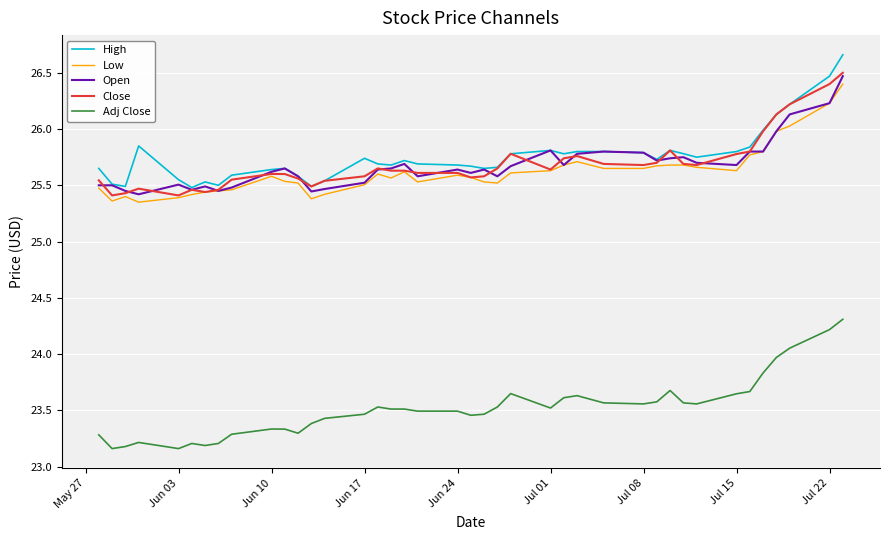

What is the highest value of the Open series?

26.5